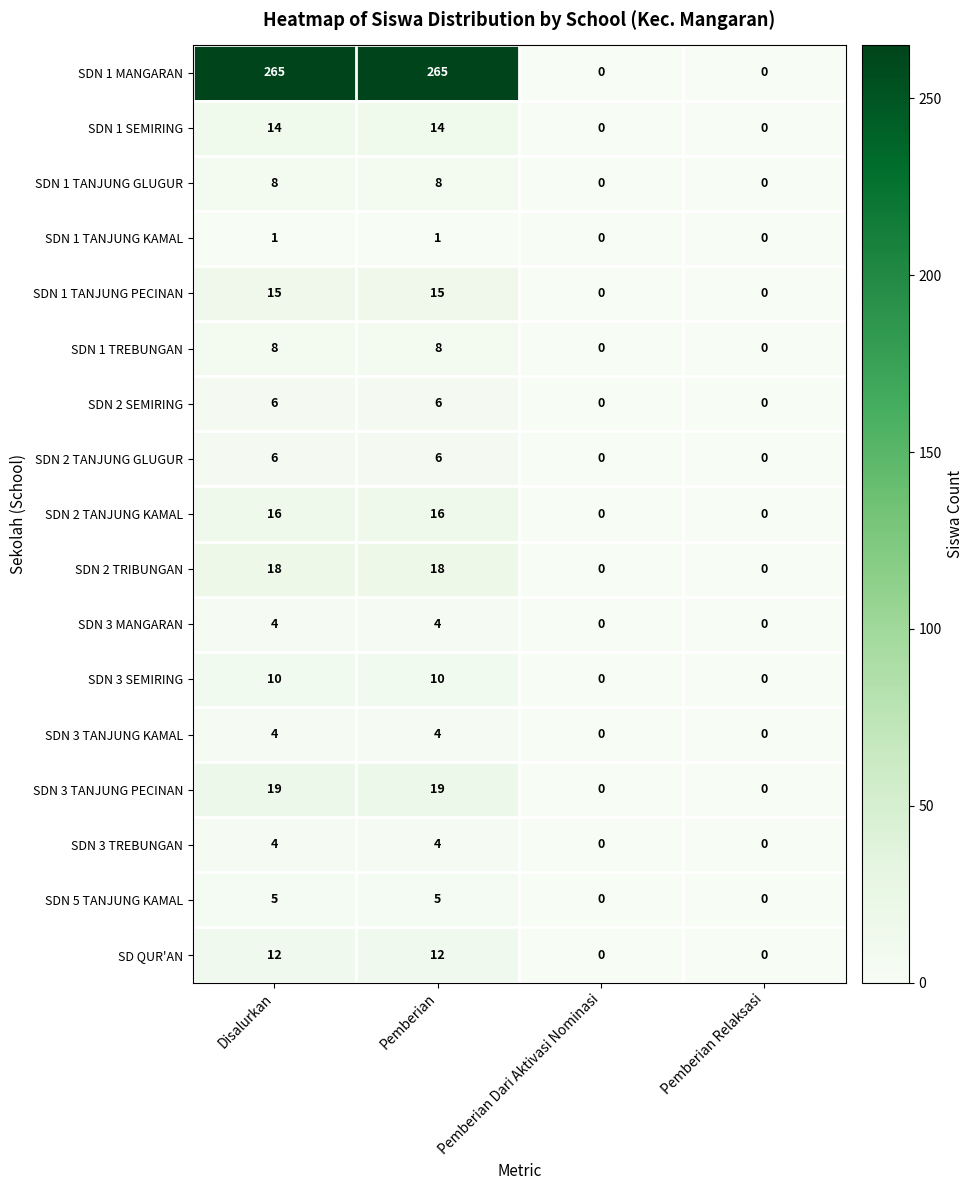

What is the average value of the SDN 2 TANJUNG KAMAL series?

8